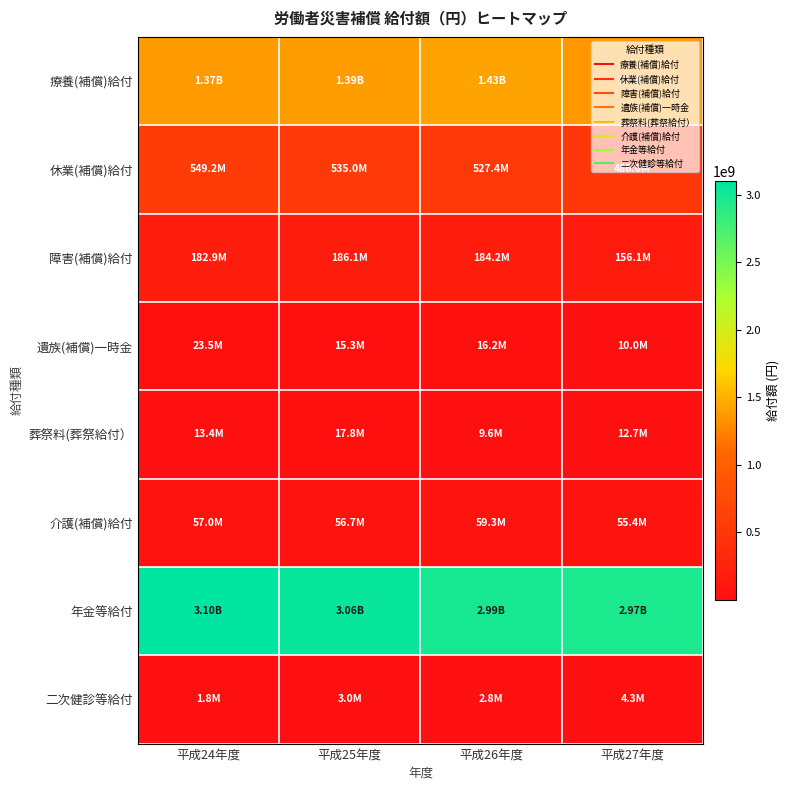

Which series has the largest range (max minus min)?

年金等給付